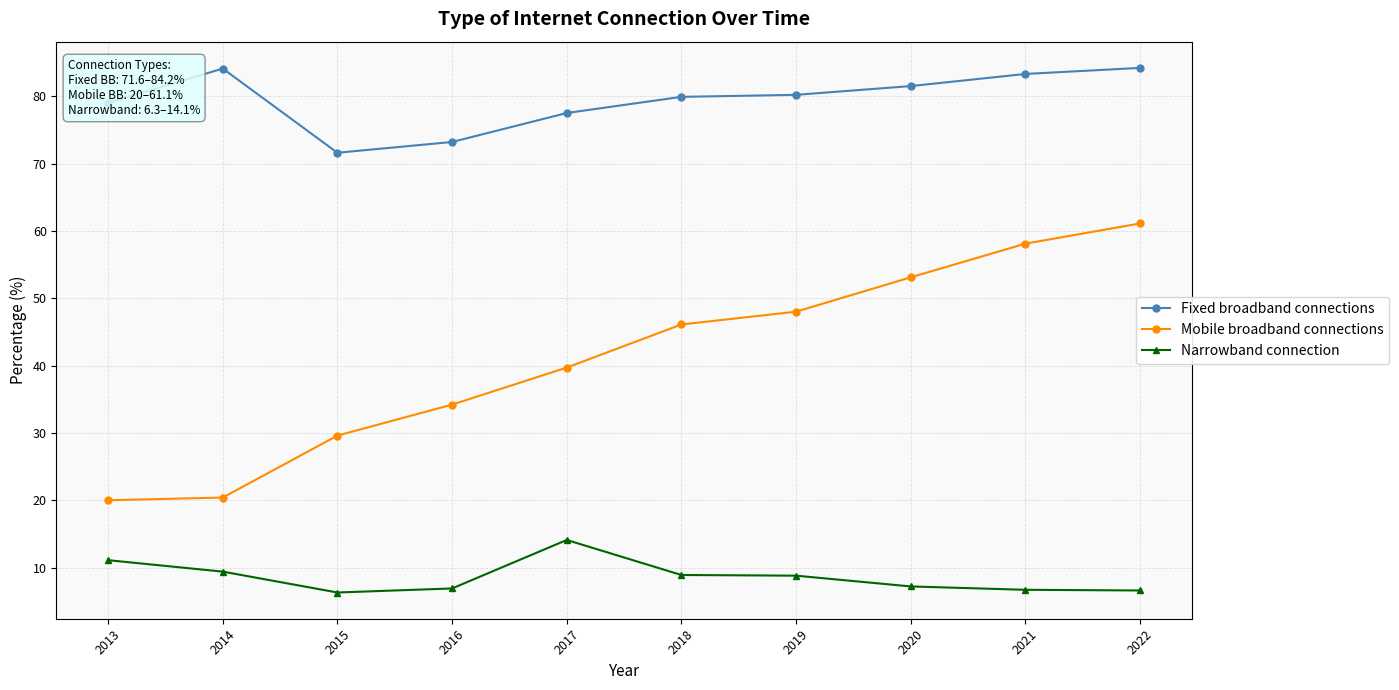

Which series has the largest total across all categories?

Fixed broadband connections